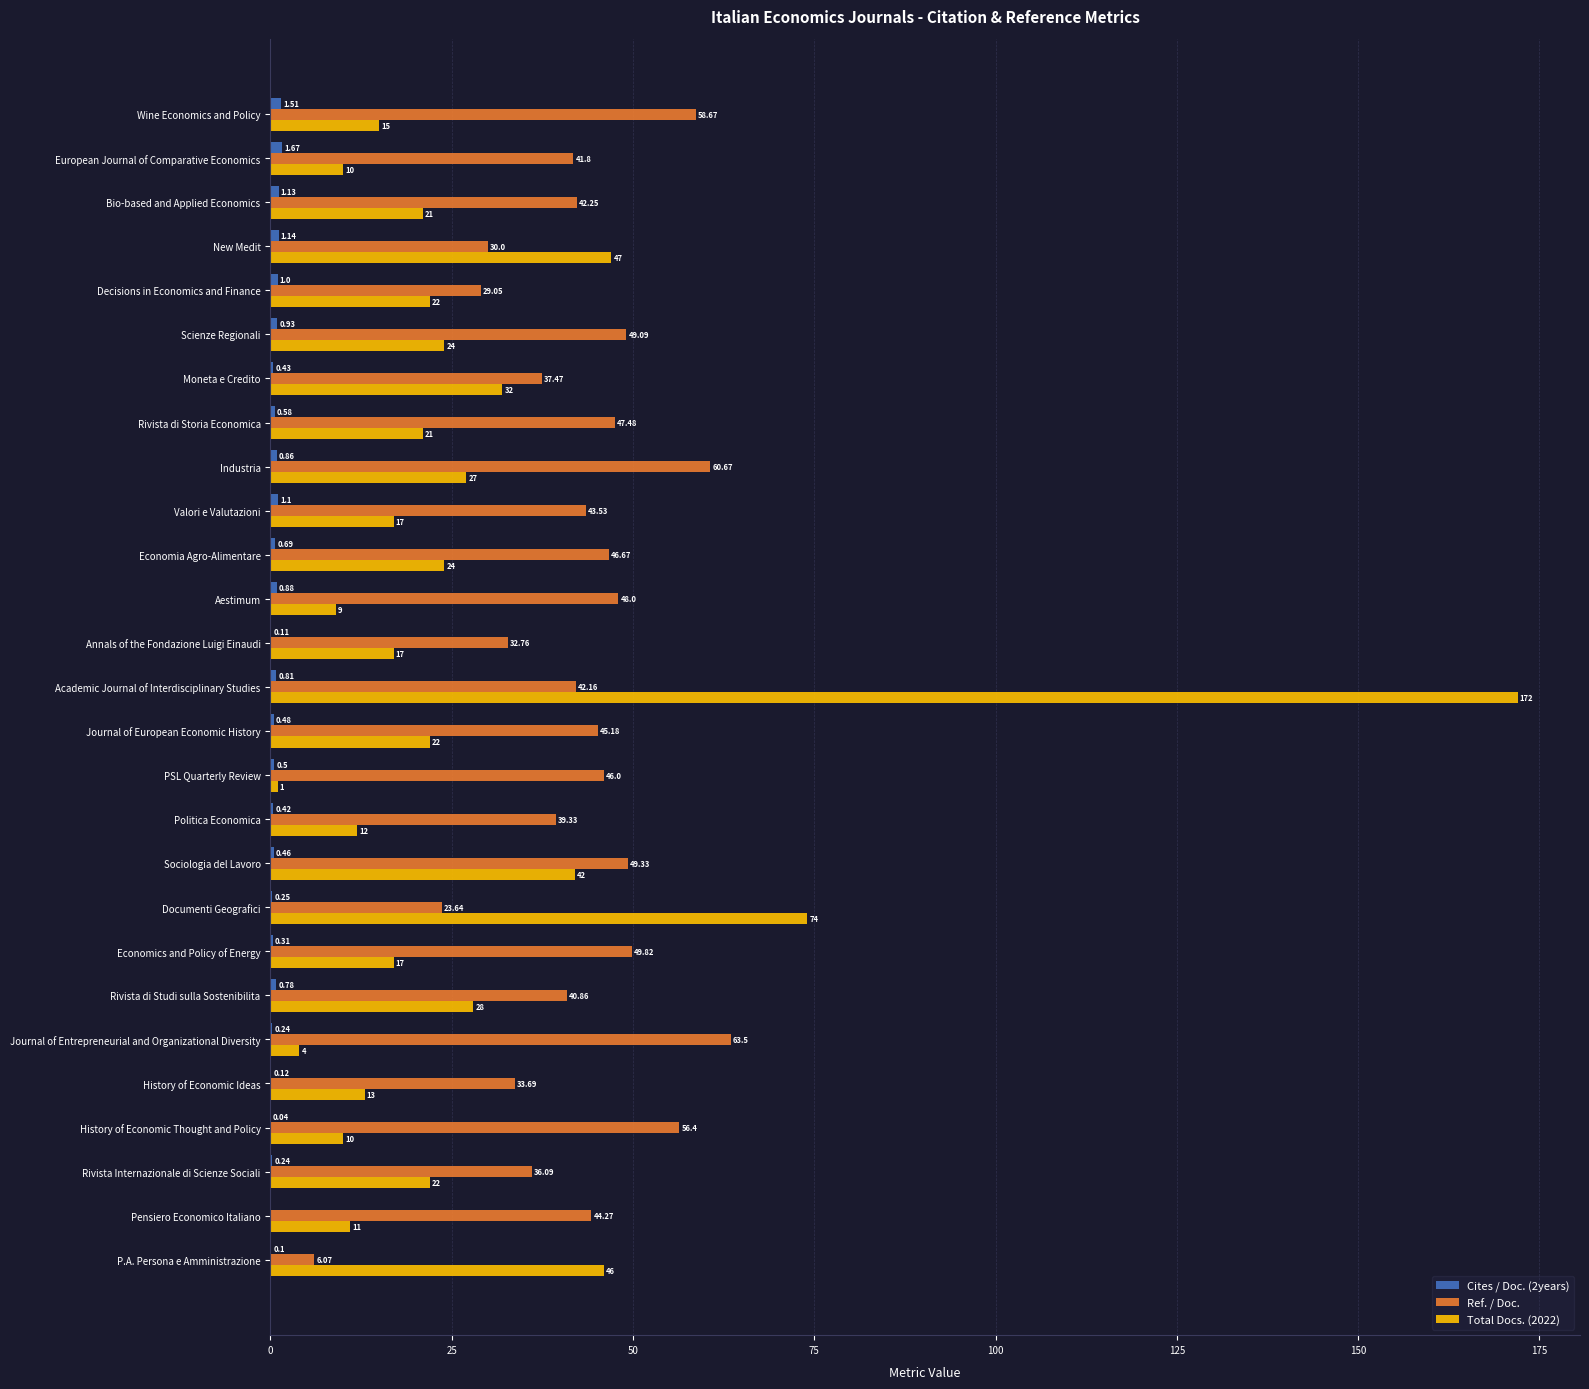

Between European Journal of Comparative Economics and History of Economic Thought and Policy, which series saw the biggest shift?

Ref. / Doc.